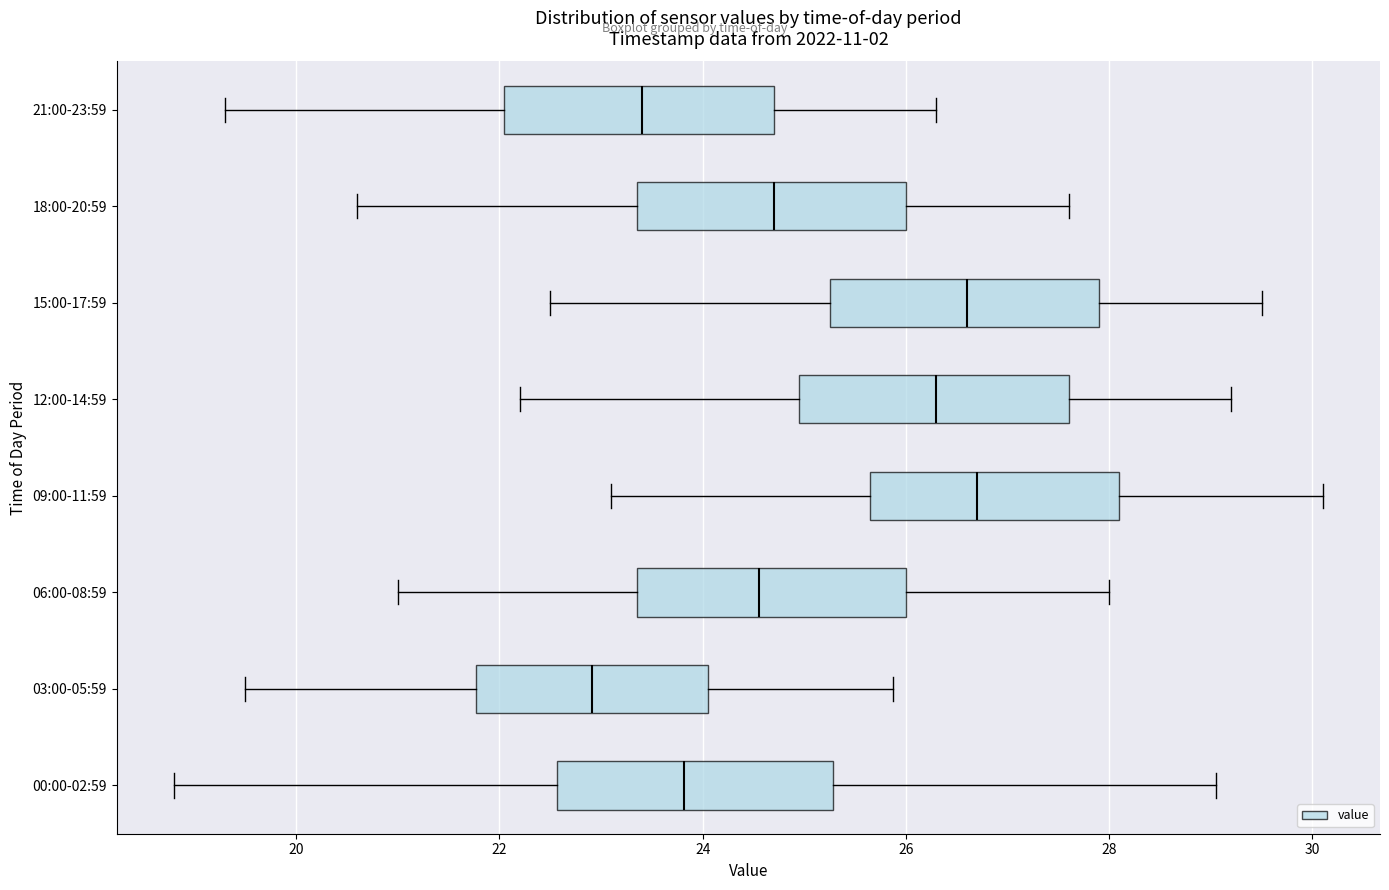

Reading bottom to top, transcribe this box plot: for each box, give where its median line is, the range the box spans, and where its two whiskers end, as read against the x-axis. The values are not printed on the chart, so give them approximately, as read against the axis.

00:00-02:59: median 23.8, box 22.6 to 25.2, whiskers 18.8 to 29.0
03:00-05:59: median 23.0, box 21.8 to 24.0, whiskers 19.6 to 25.8
06:00-08:59: median 24.6, box 23.4 to 26.0, whiskers 21.0 to 28.0
09:00-11:59: median 26.8, box 25.6 to 28.2, whiskers 23.2 to 30.2
12:00-14:59: median 26.4, box 25.0 to 27.6, whiskers 22.2 to 29.2
15:00-17:59: median 26.6, box 25.2 to 28.0, whiskers 22.6 to 29.6
18:00-20:59: median 24.8, box 23.4 to 26.0, whiskers 20.6 to 27.6
21:00-23:59: median 23.4, box 22.0 to 24.8, whiskers 19.4 to 26.4